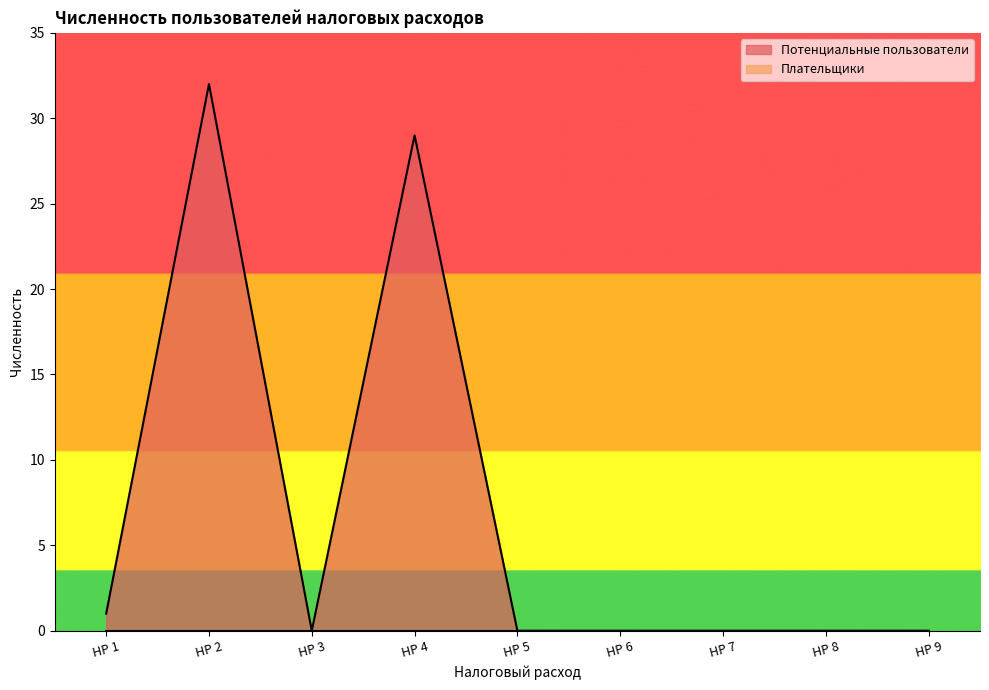

What is the change in value from НР 1 to НР 8?

-1